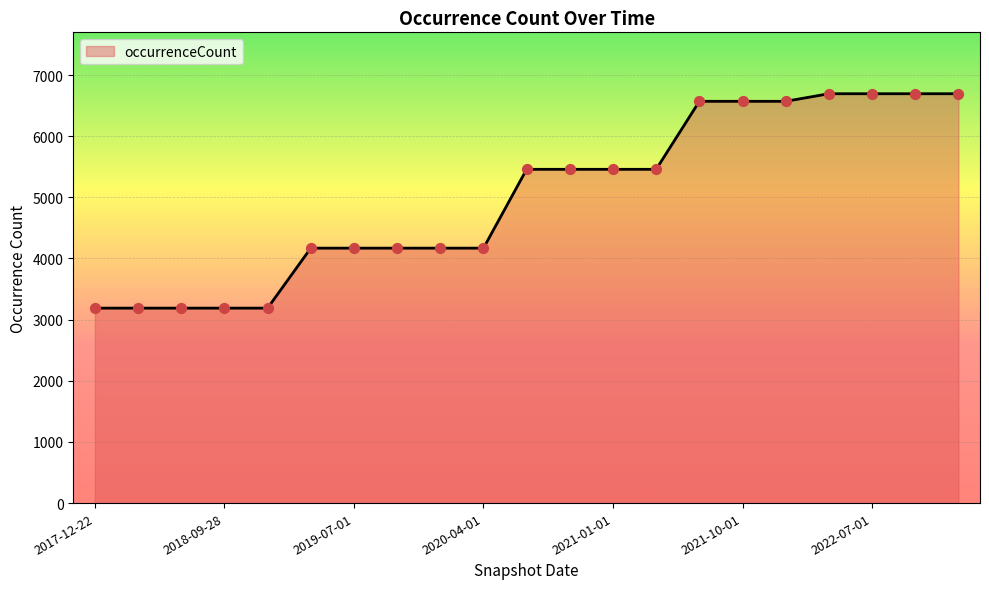

What is the difference between the maximum and minimum values?

3506